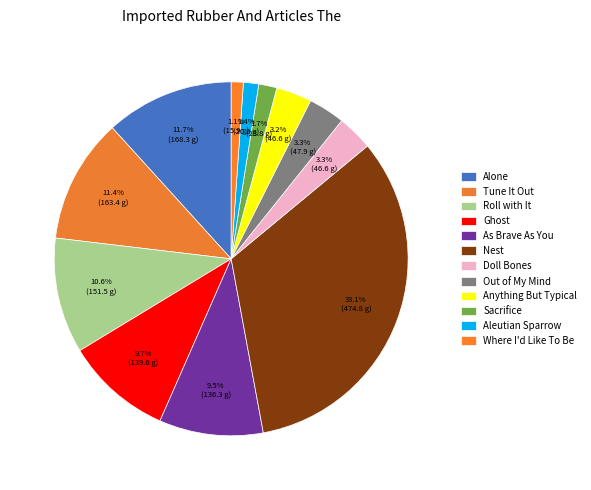

To the nearest percent, what portion does Ghost represent?

10%